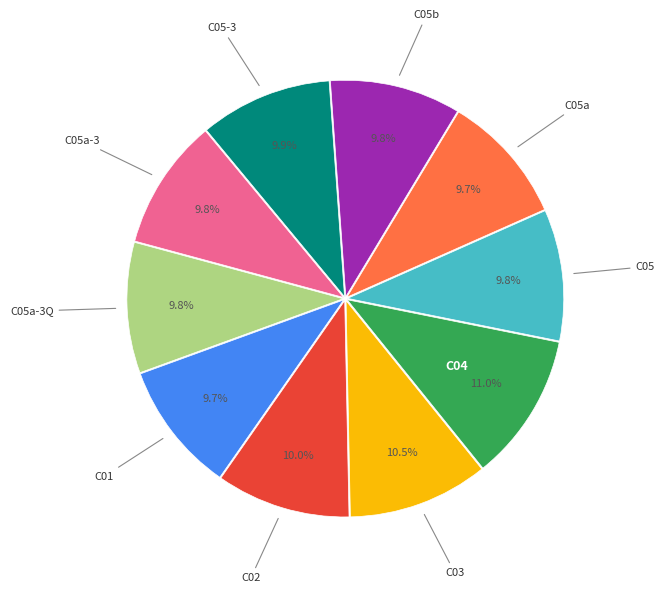

Is there a majority slice in this chart?

No